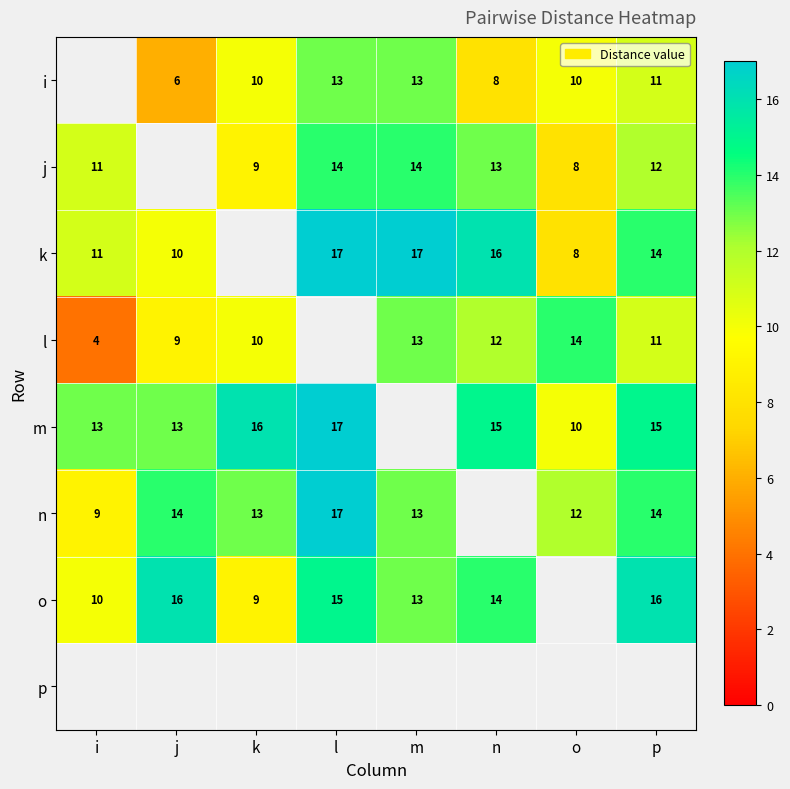

What is the spread (max minus min) of values at p?

5